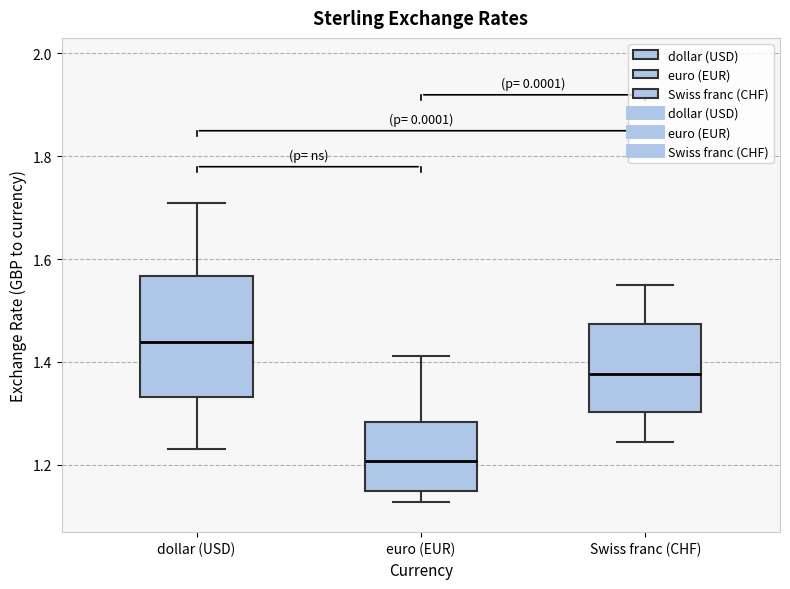

Where does the upper whisker of the box for Swiss franc (CHF) end on the y-axis? The values are not printed on the chart, so give them approximately, as read against the axis.

1.54